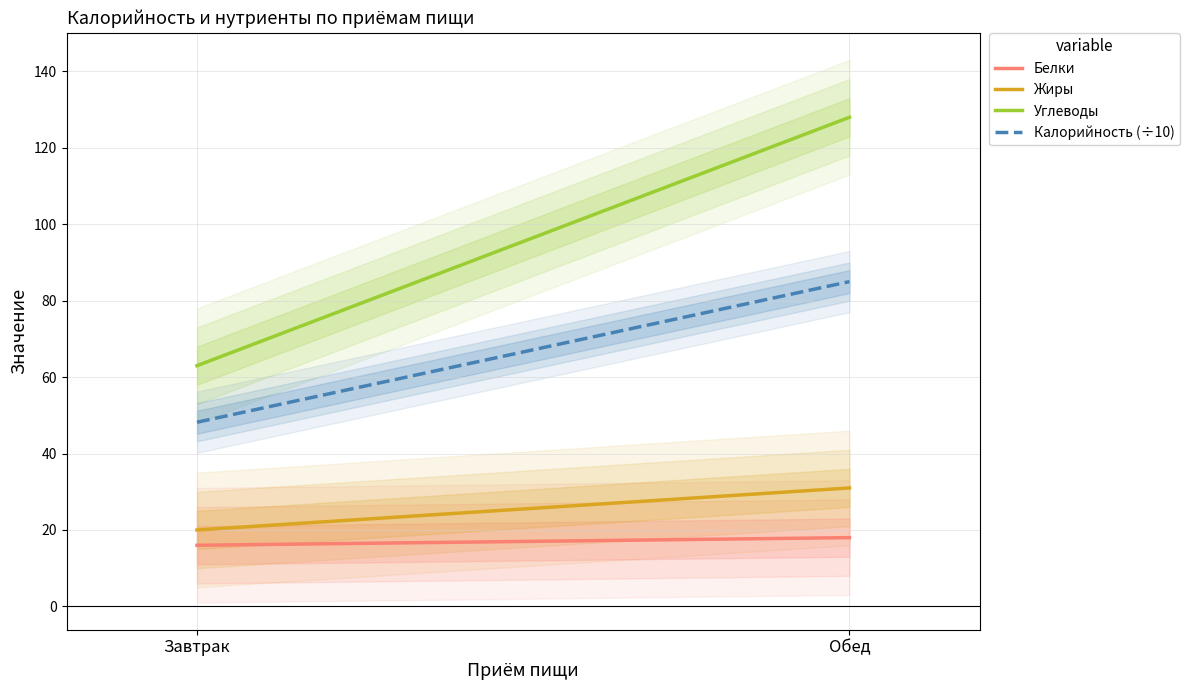

At which label is Углеводы closest to 95?

Завтрак